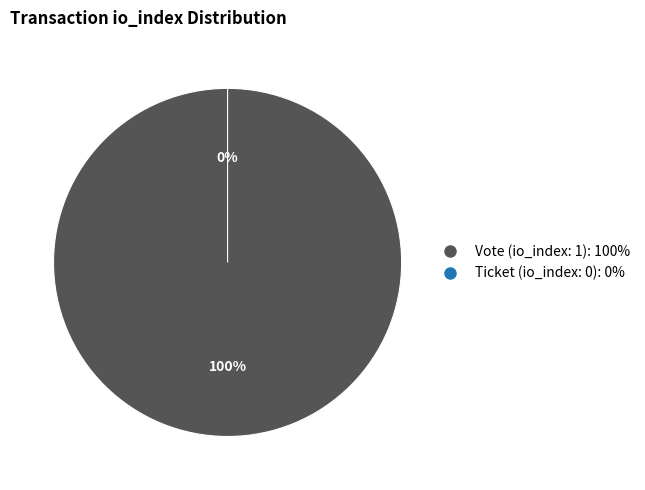

What is the smallest slice in the pie chart?

Ticket (io_index: 0)